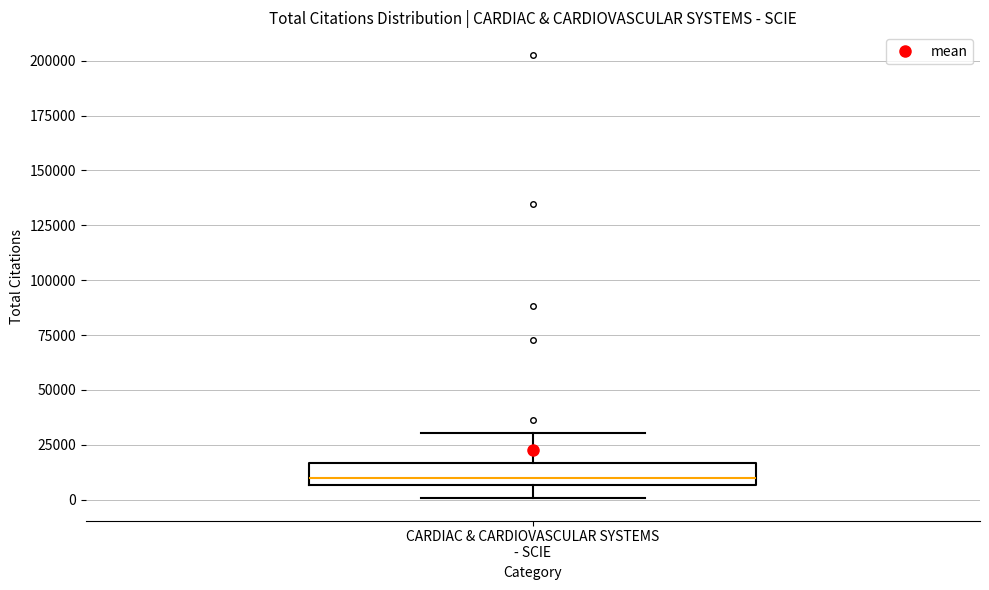

Where is the lower edge of the box for CARDIAC & CARDIOVASCULAR SYSTEMS - SCIE on the y-axis? The values are not printed on the chart, so give them approximately, as read against the axis.

5000